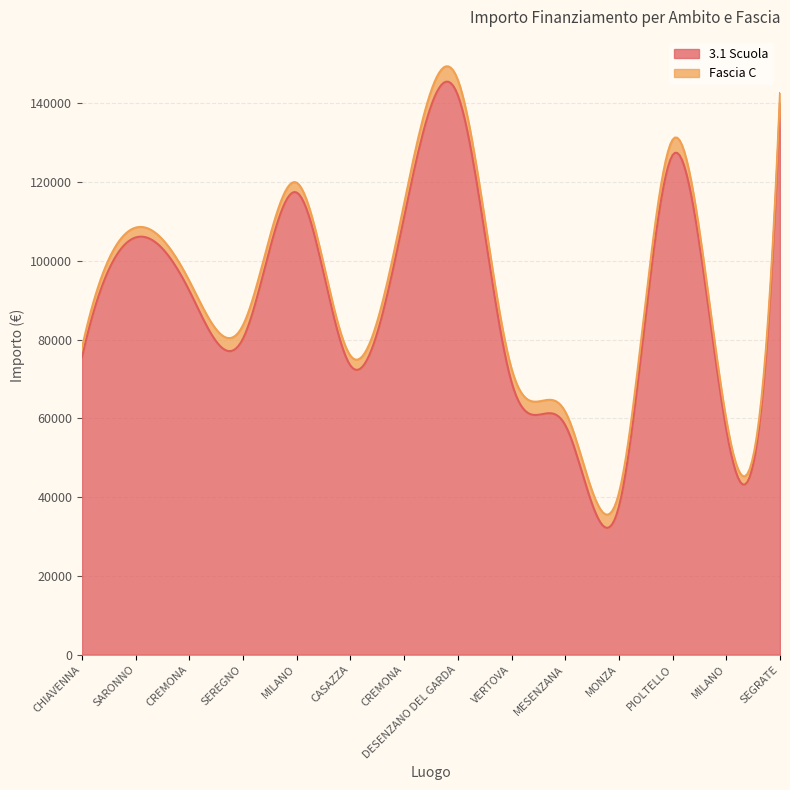

At which label does Fascia C reach its minimum?

CHIAVENNA